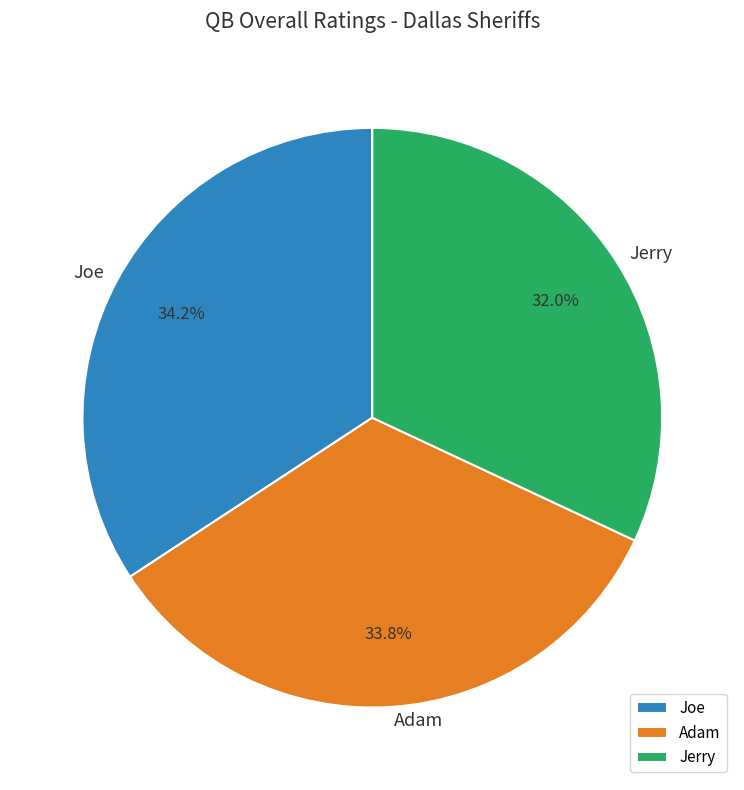

To the nearest percent, what is the difference between the largest and smallest slice percentages?

2%